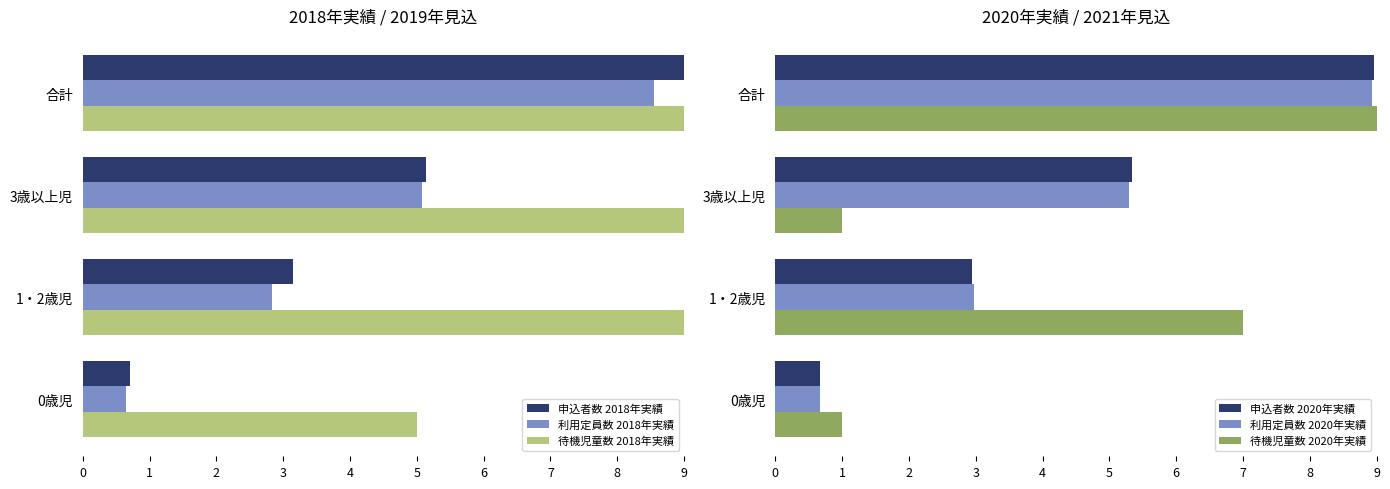

How many series are shown in this chart?

6